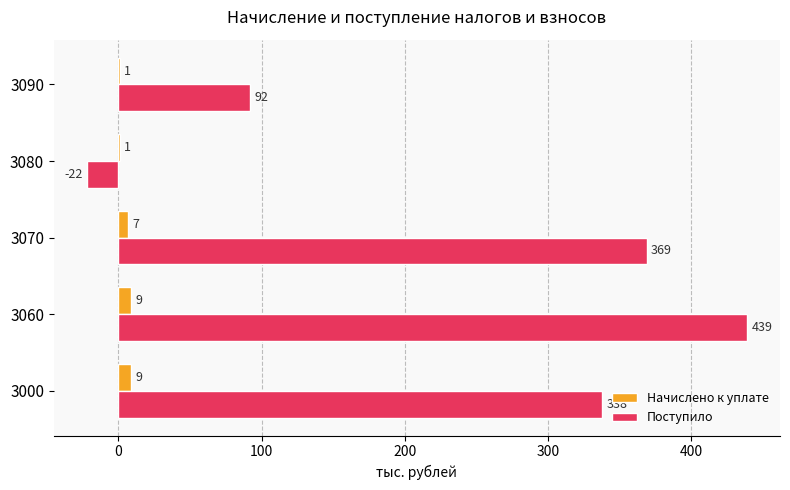

How many series are shown in this chart?

2